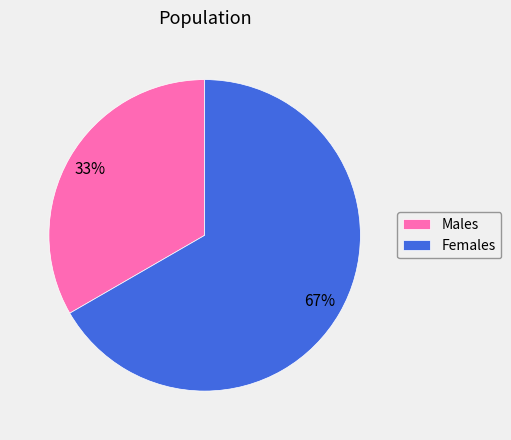

Is the sum of Males and Females greater than half?

Yes